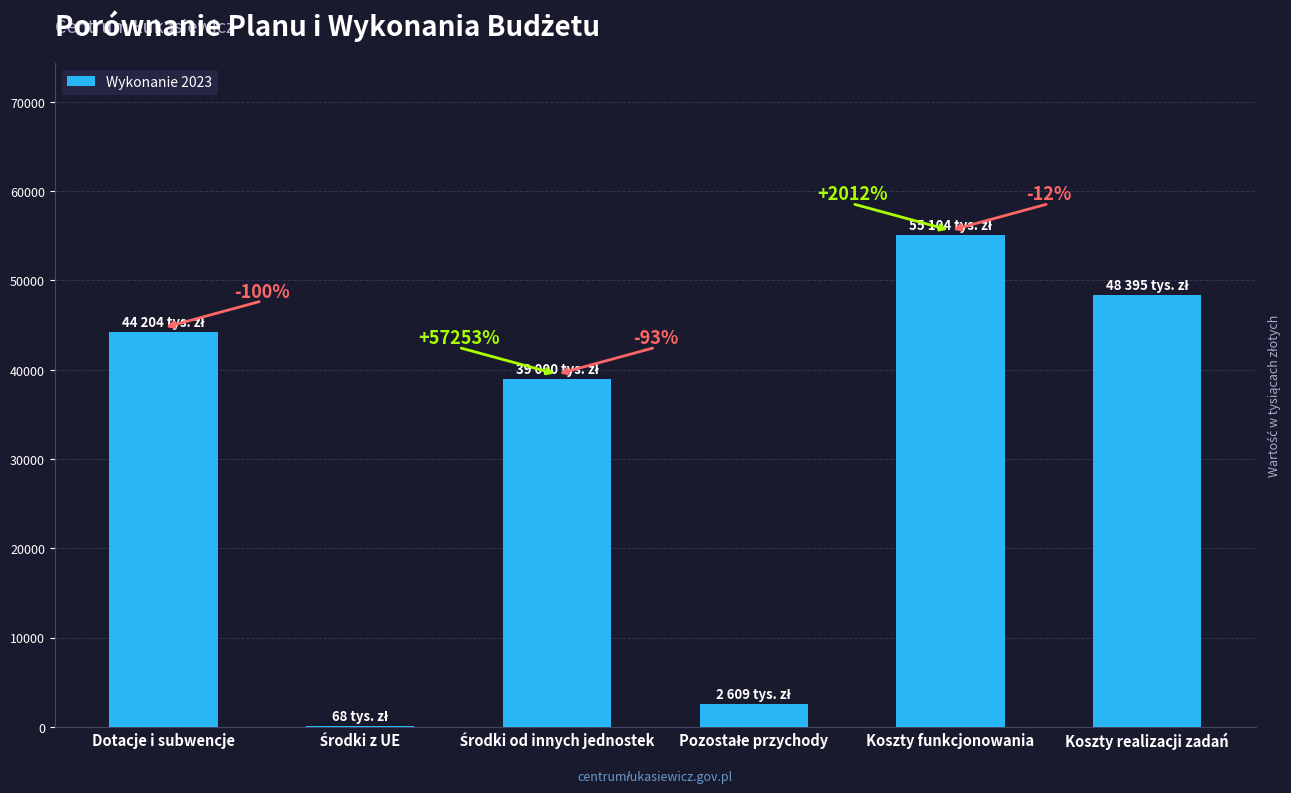

Does the chart contain stacked bars?

No